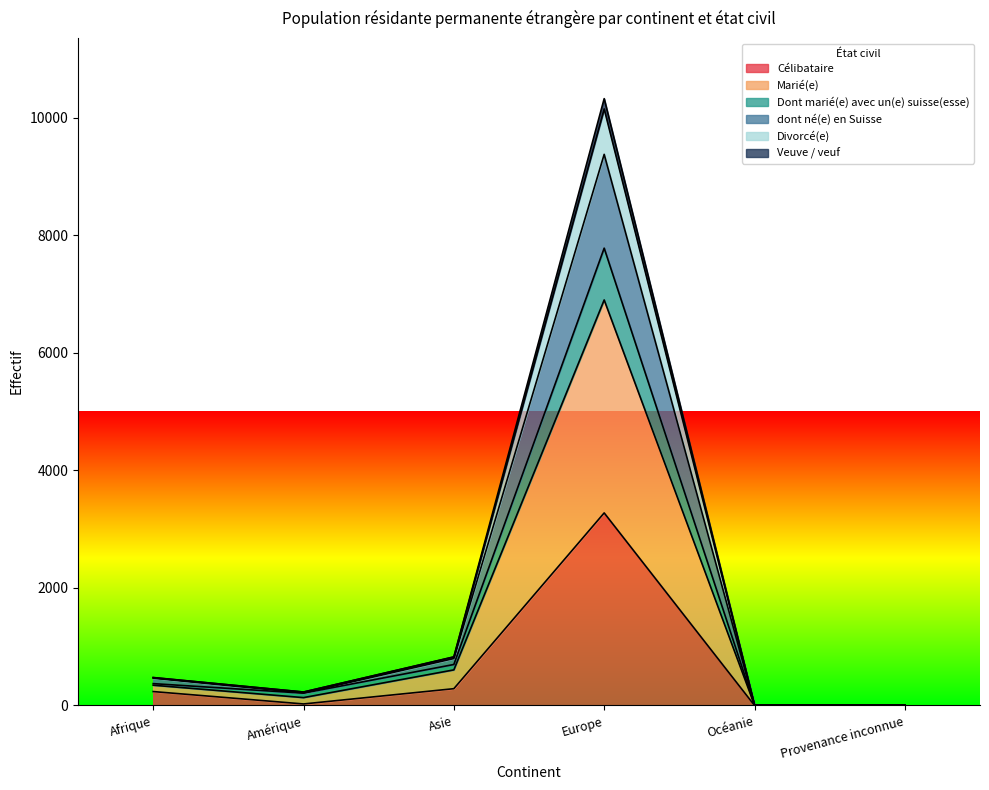

True or false: Divorcé(e) has more than 0 points higher than both neighbors.

True